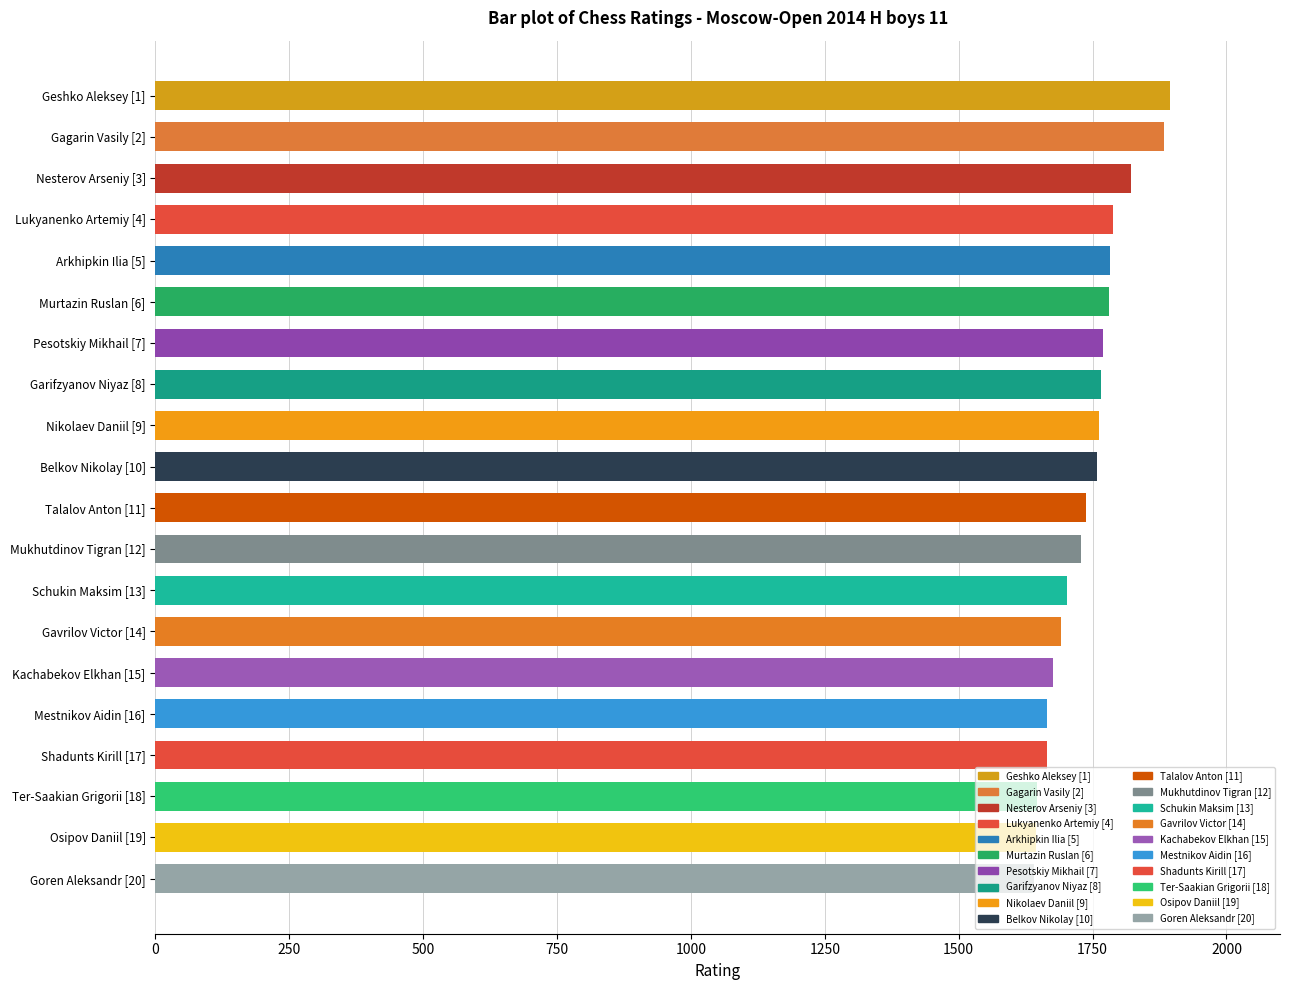

What is the value of the 8th bar from the top?

1766